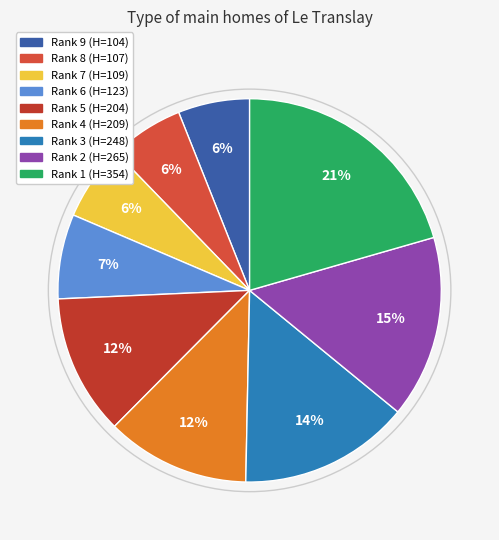

Is there a majority slice in this chart?

No